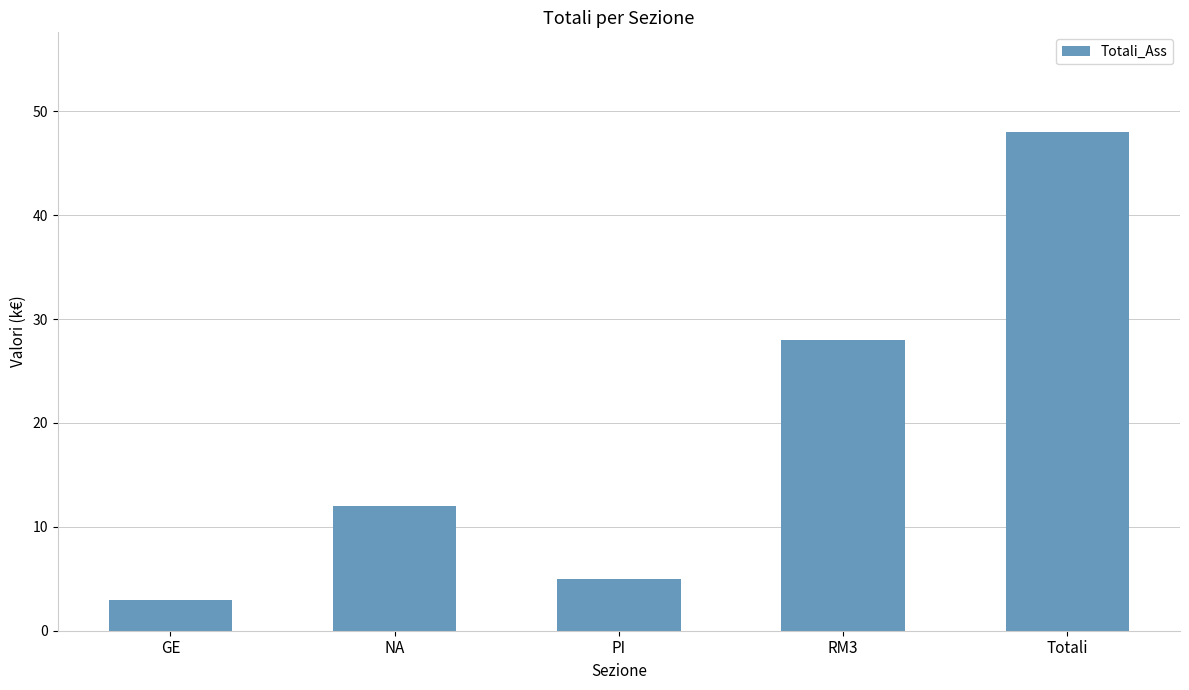

What is the approximate value at Totali?

48